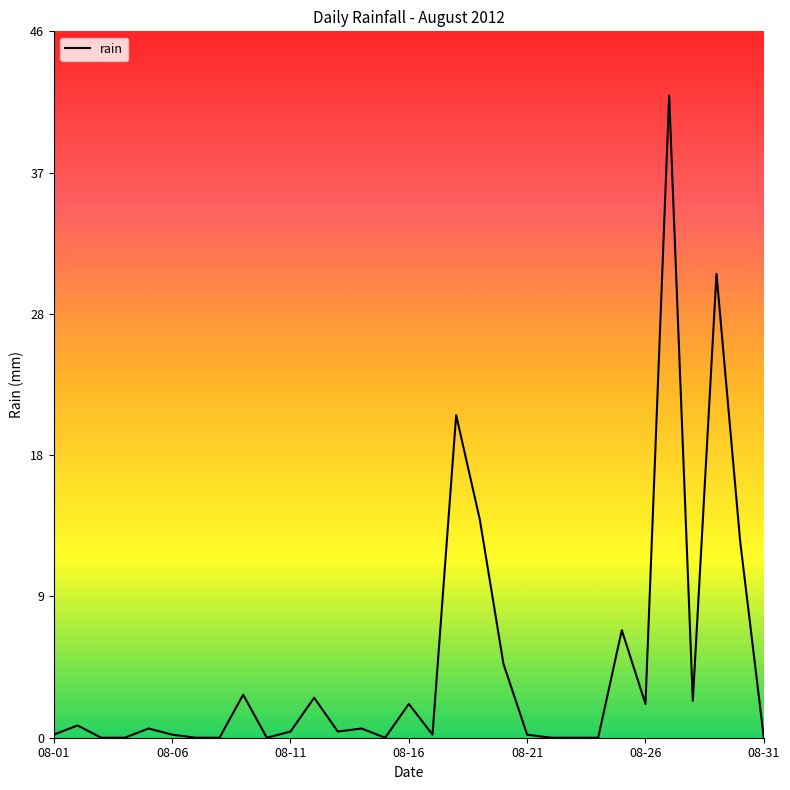

What is the greatest value displayed?

41.8